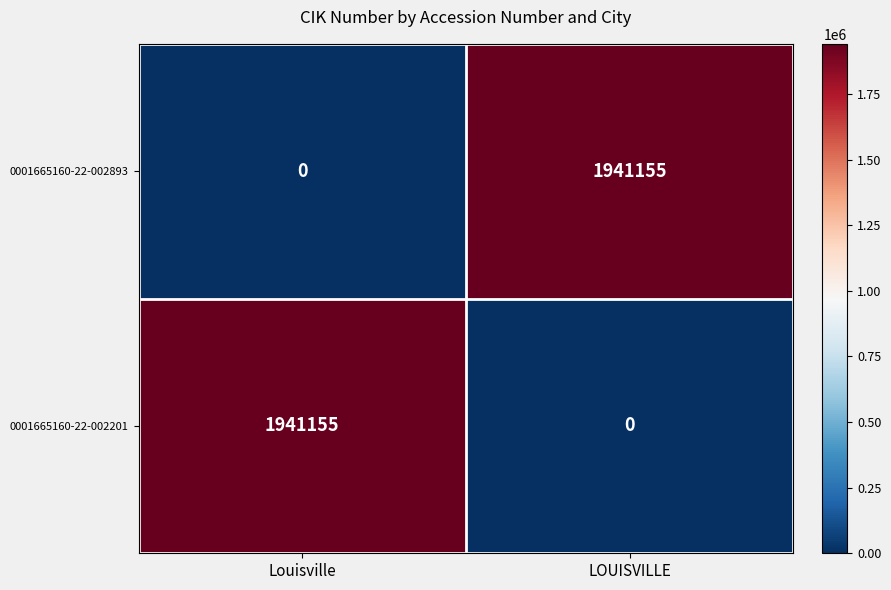

Rank the series at Louisville from lowest to highest value.

0001665160-22-002893, 0001665160-22-002201